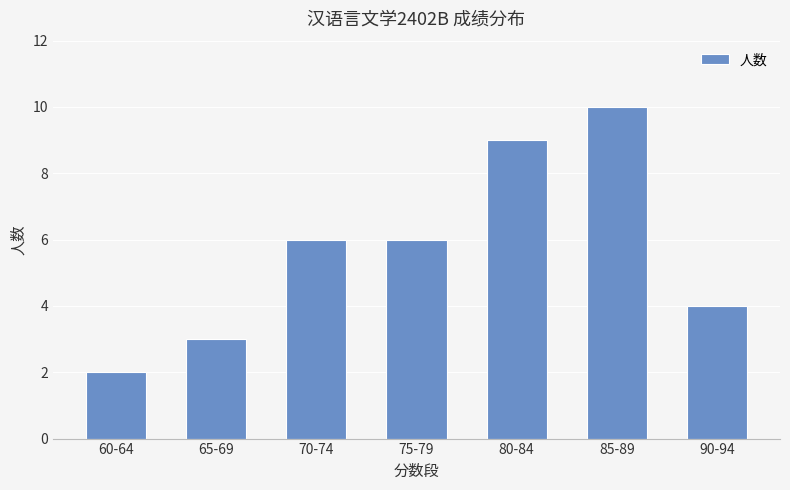

What is the label of the 7th bar from the left?

90-94